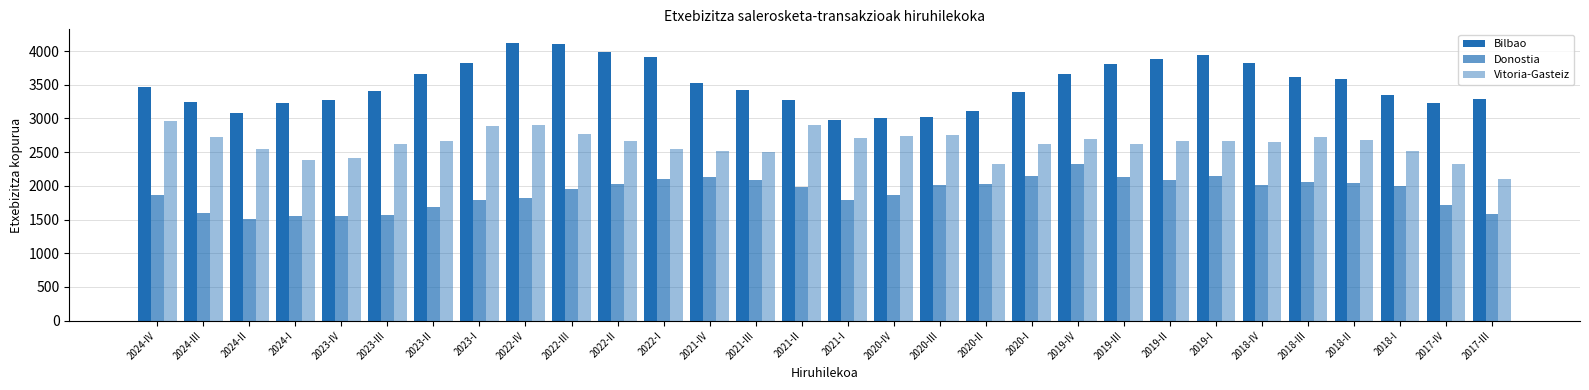

Which series changed the most between 2024-III and 2020-I?

Donostia